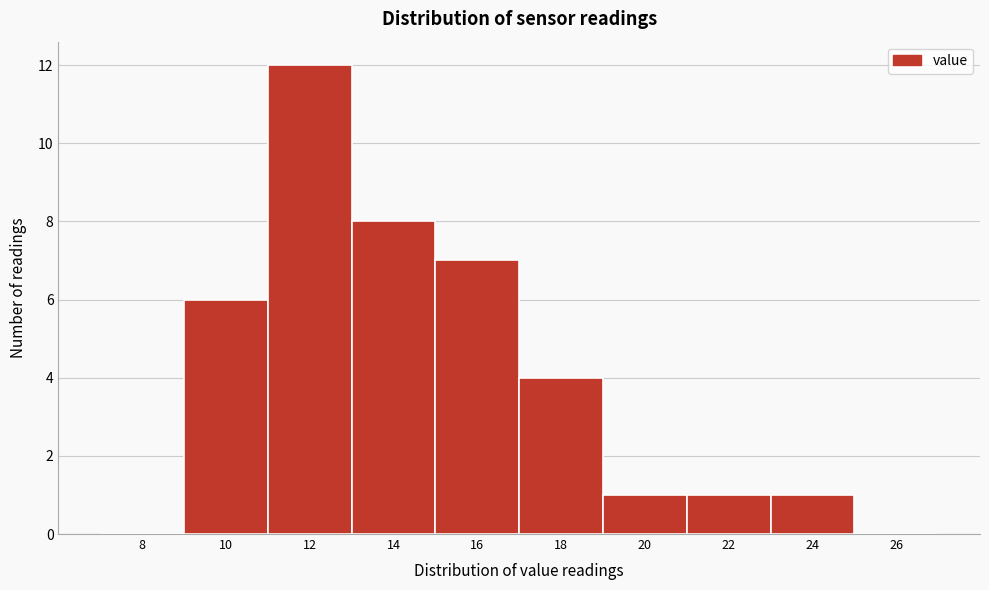

Reading right to left, extract all data points from this chart.

26=0	24=1	22=1	20=1	18=4	16=7	14=8	12=12	10=6	8=0